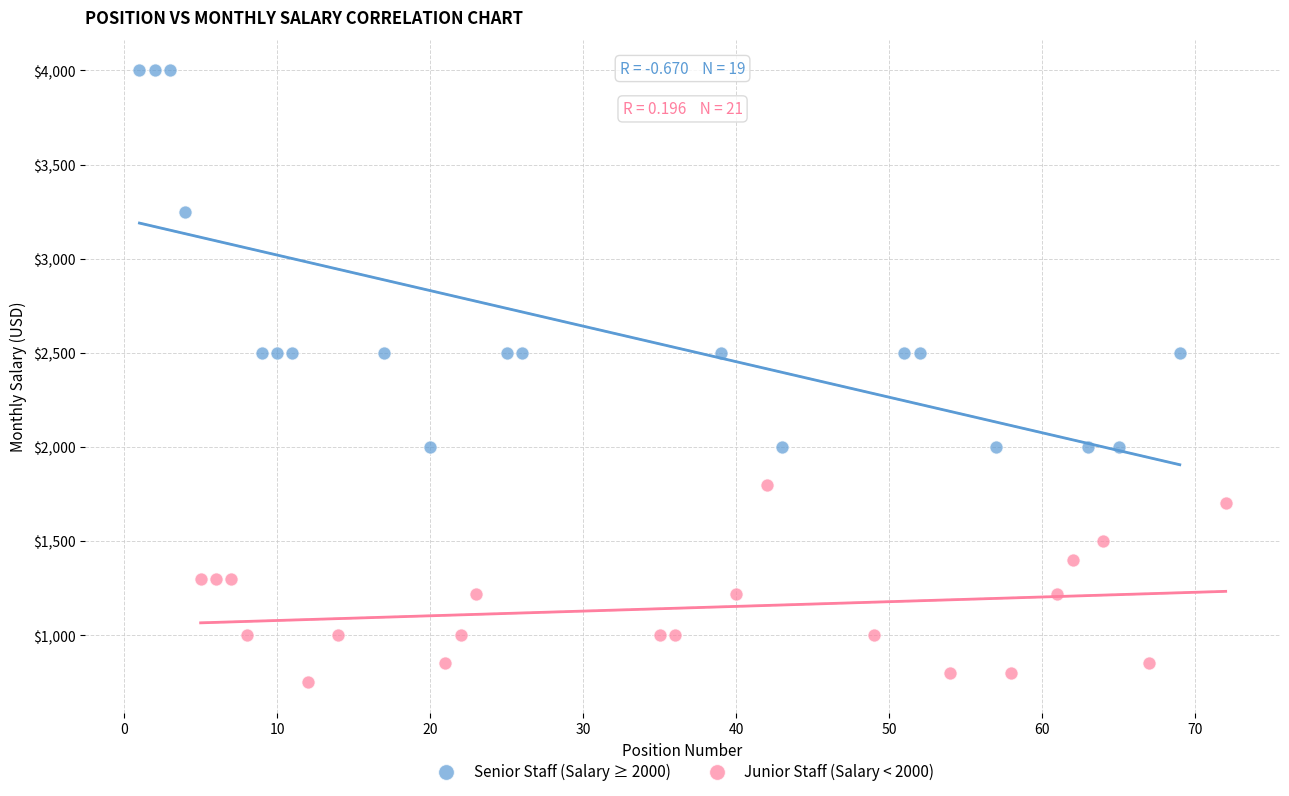

Which series contains the highest Y value?

Senior Staff (Salary ≥ 2000)